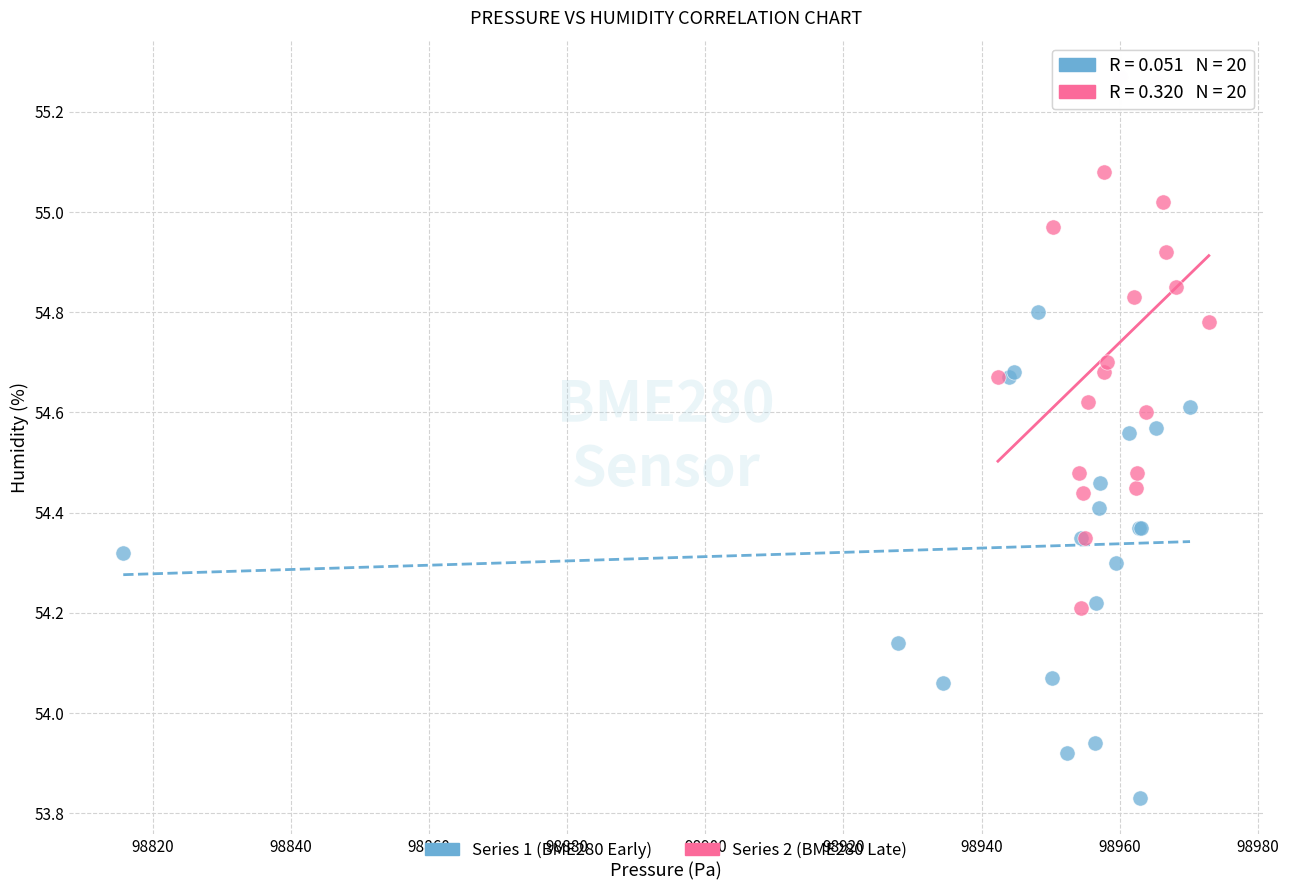

What are all the series names shown in the legend?

Series 1 (BME280 Early), Series 2 (BME280 Late)